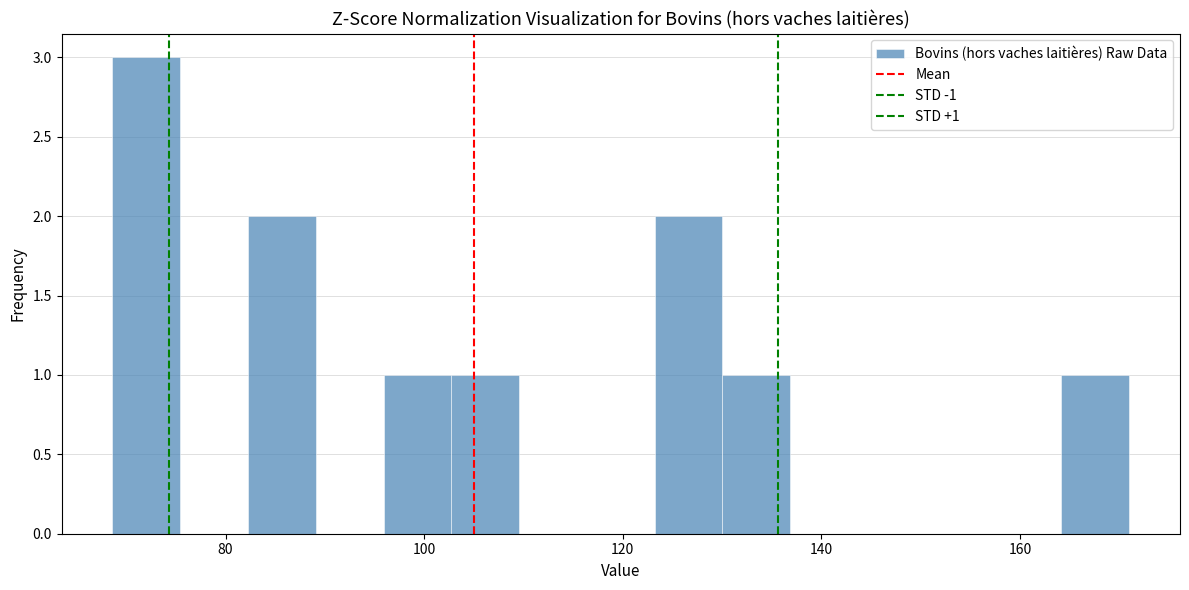

Read against the x-axis, roughly where is the centre of the tallest bar?

72